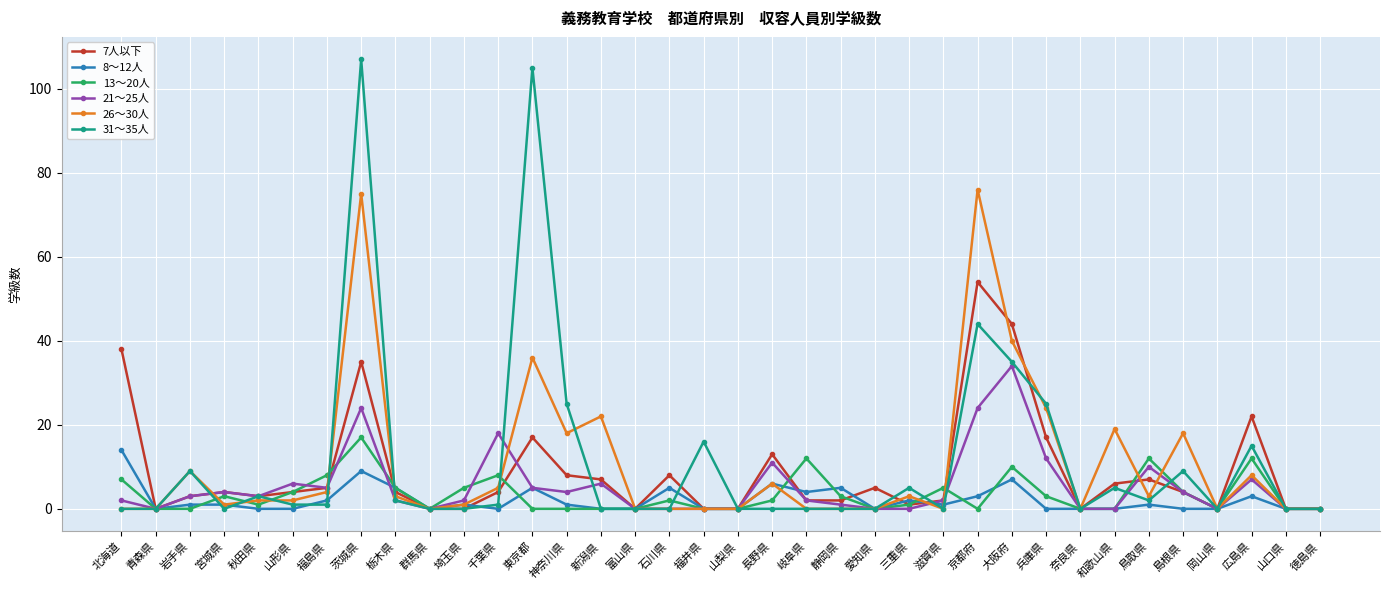

How many categories are shown in the chart?

36